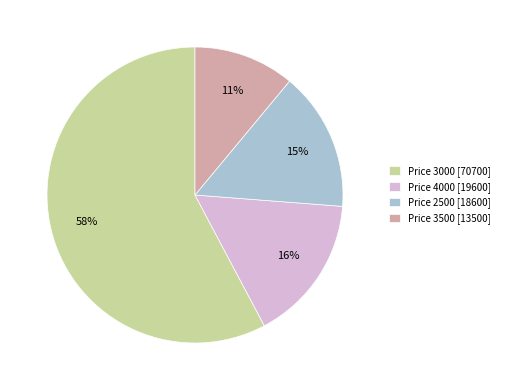

To the nearest percent, what portion does Price 2500 [18600] represent?

15%